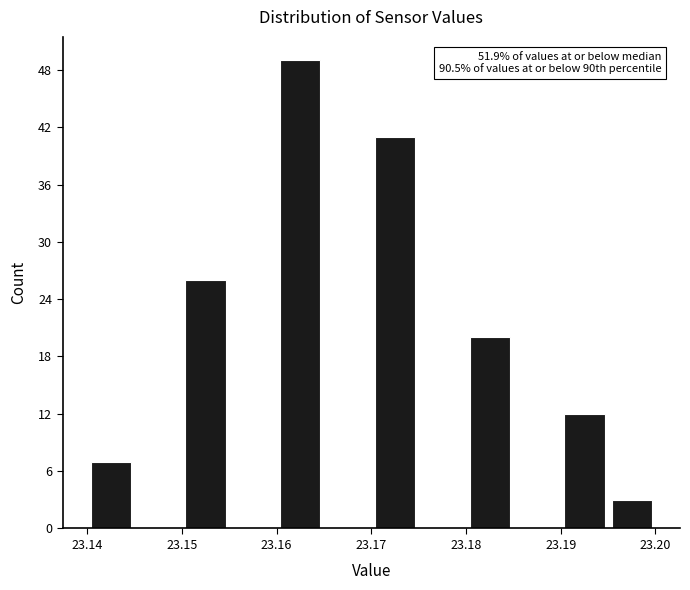

Over which range of the x-axis is the bar tallest?

23.160 to 23.165